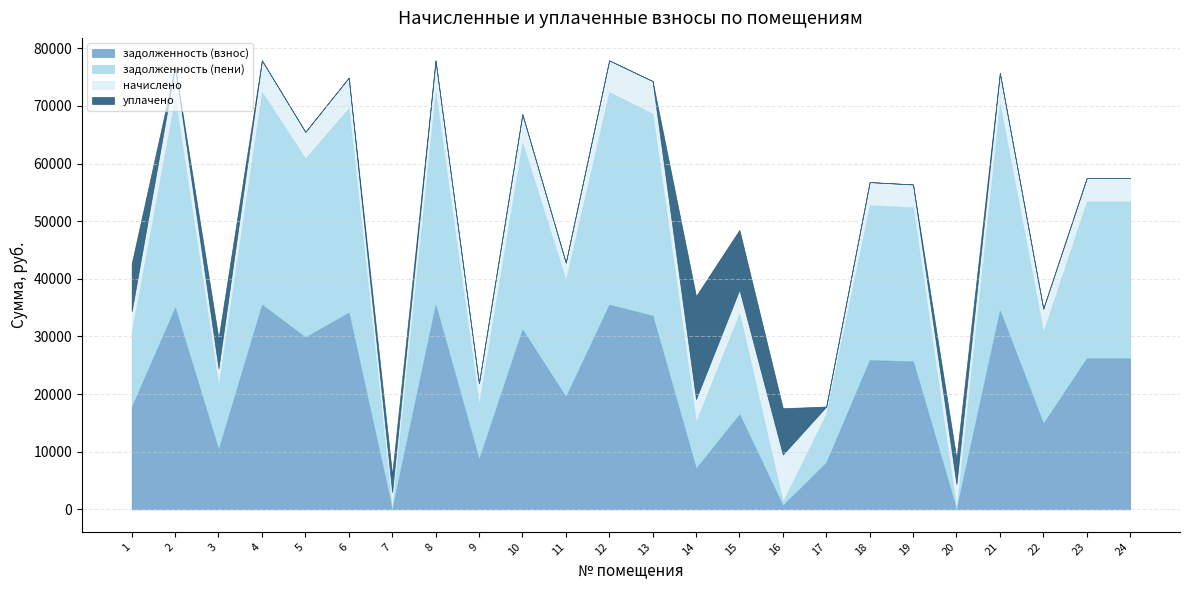

True or false: задолженность (взнос) has more than 2 interior local peaks.

True